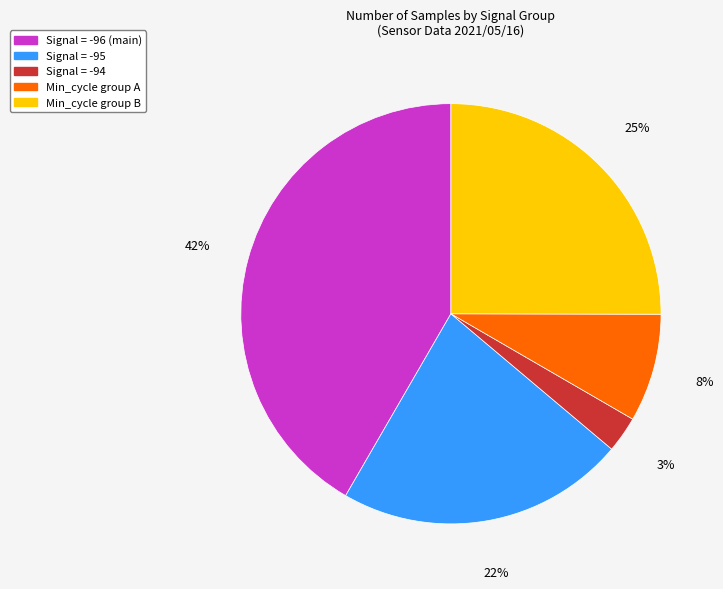

Count the number of slices in the pie.

5